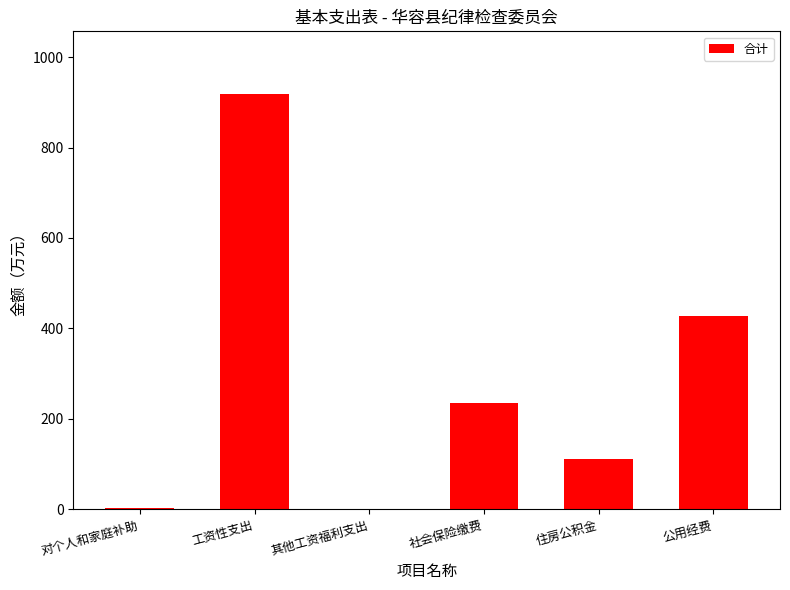

What is the greatest value displayed?

919.1